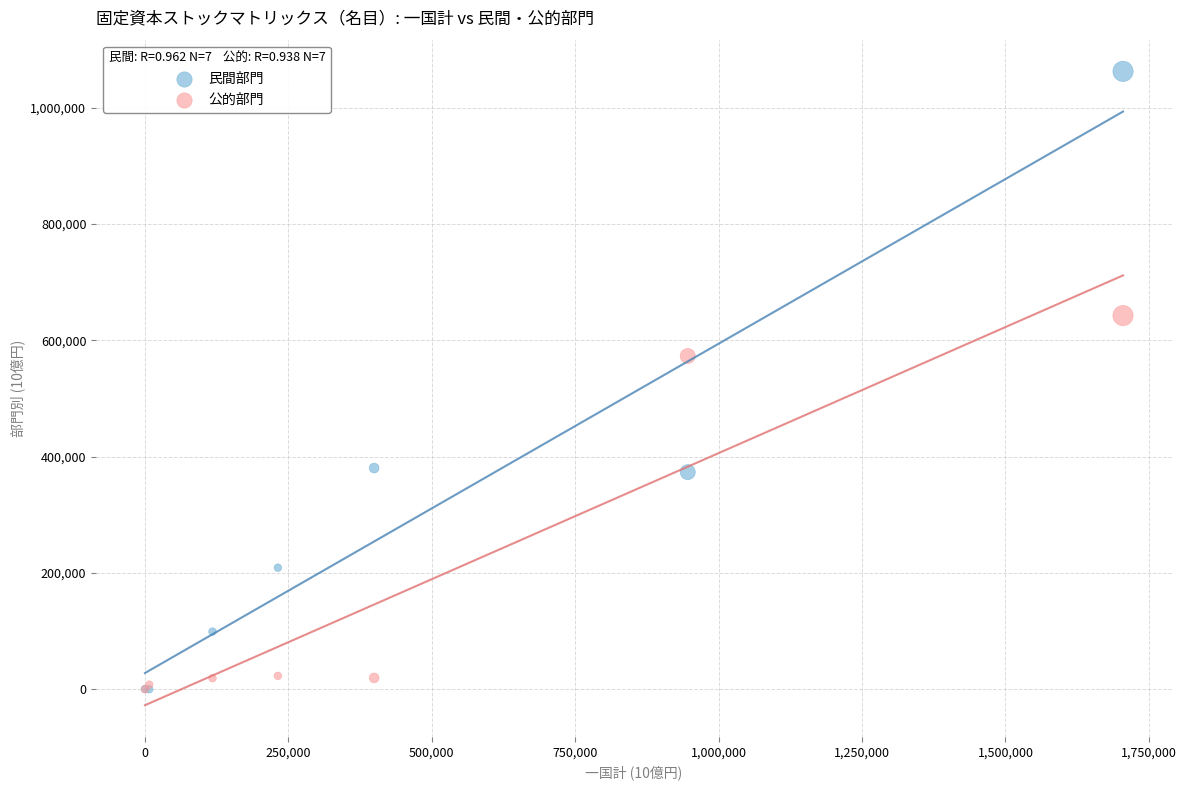

In the 民間部門 series, what Y value is closest to 531186?

380328.1